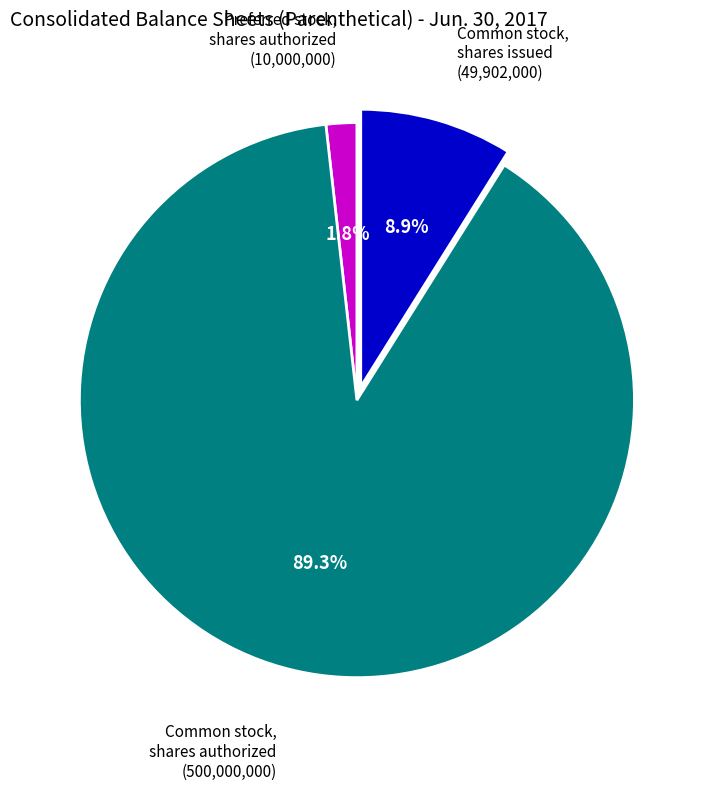

Is there any slice that represents more than half of the pie?

Yes